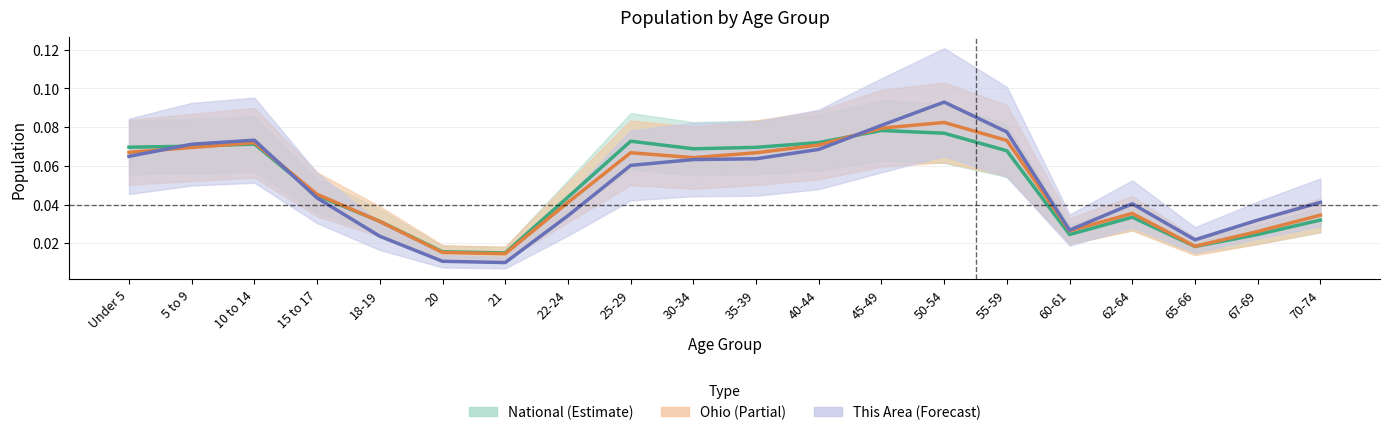

How many lines are shown in the chart?

3